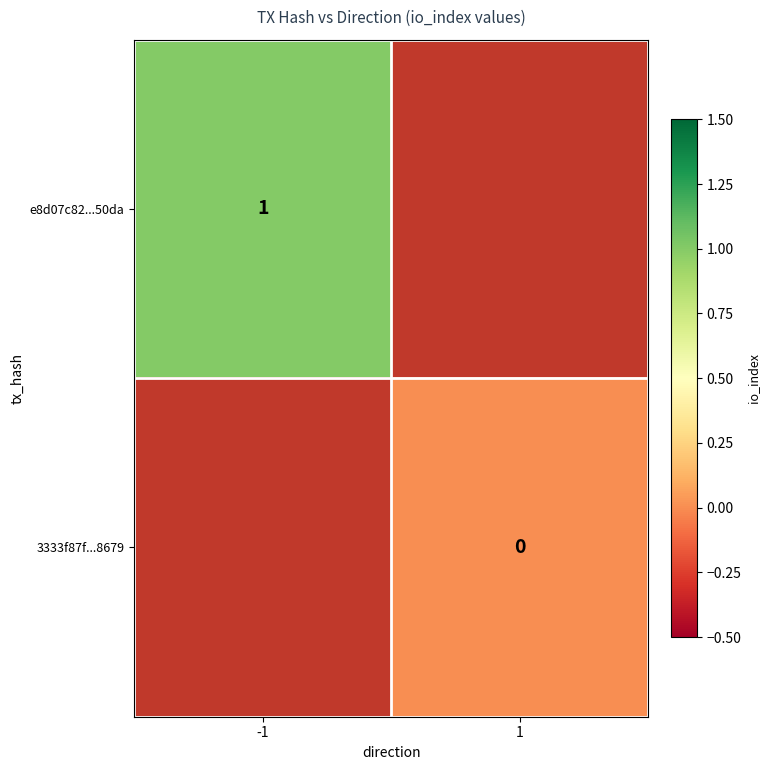

Which label corresponds to the largest value in the chart?

-1